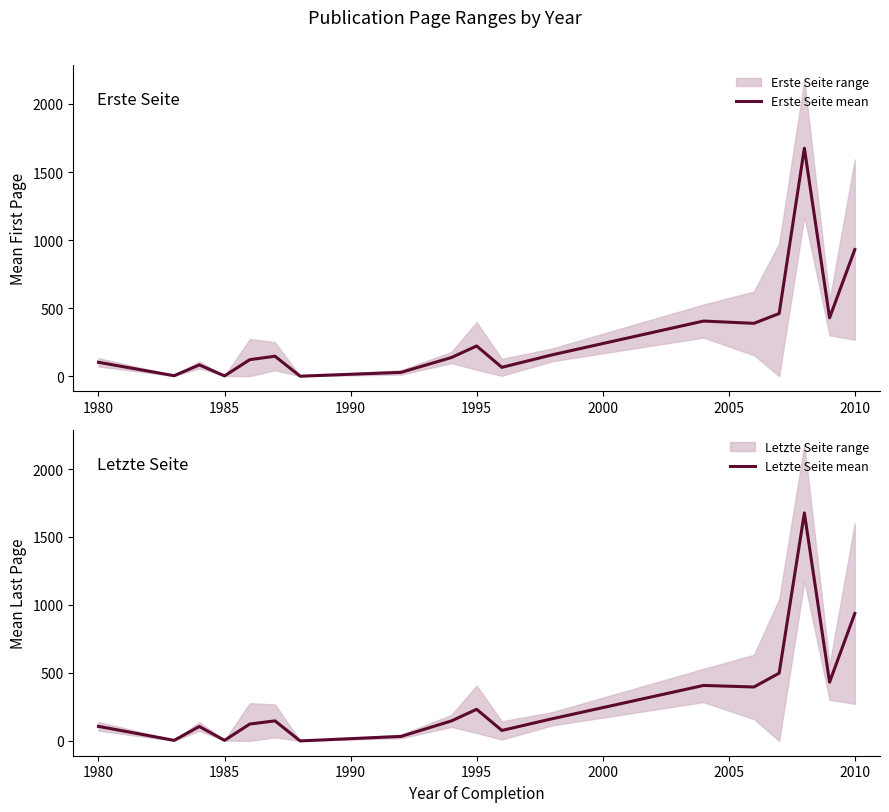

The Erste Seite mean series shows 930.3 at 2010. True or false?

True